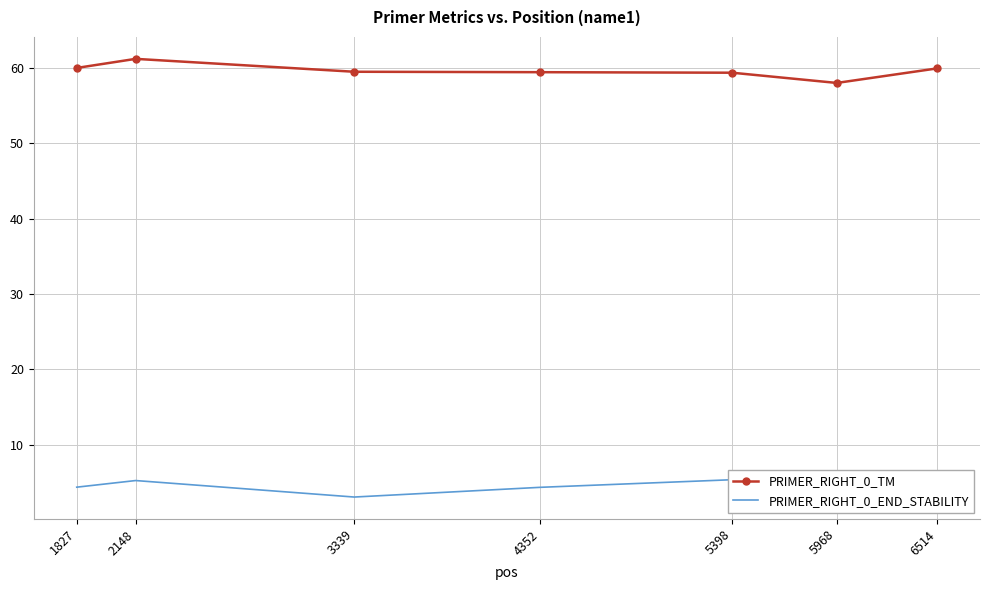

How many interior local peaks does the PRIMER_RIGHT_0_TM series have?

1